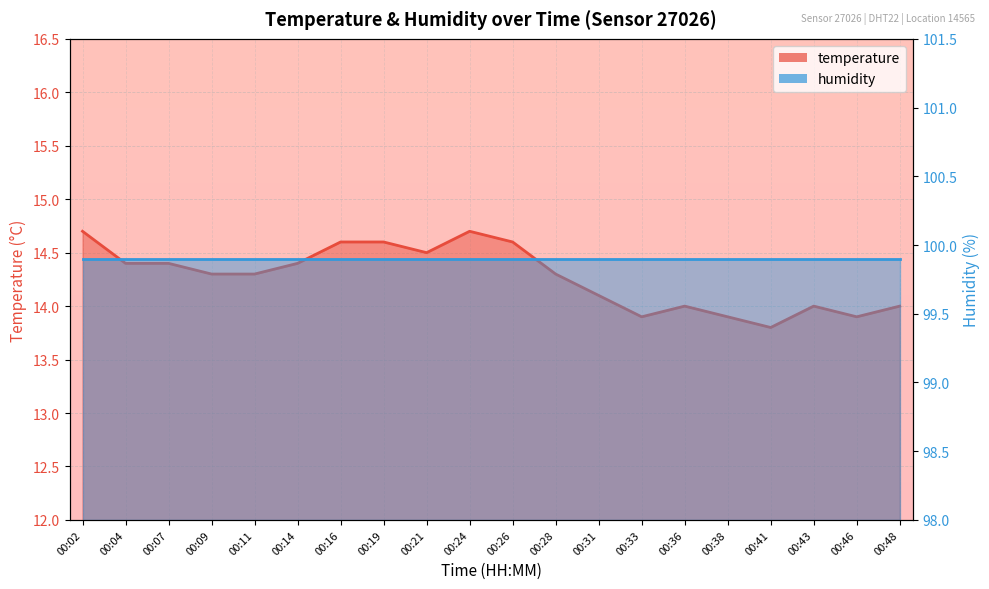

Reading right to left, list all the values displayed in this chart.

14.0	13.9	14.0	13.8	13.9	14.0	13.9	14.1	14.3	14.6	14.7	14.5	14.6	14.6	14.4	14.3	14.3	14.4	14.4	14.7